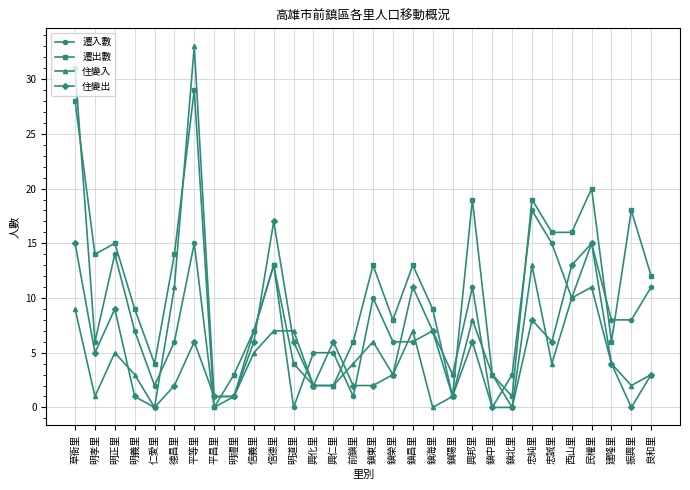

Rank the series by their maximum value, from lowest to highest.

住變出, 遷出數, 遷入數, 住變入